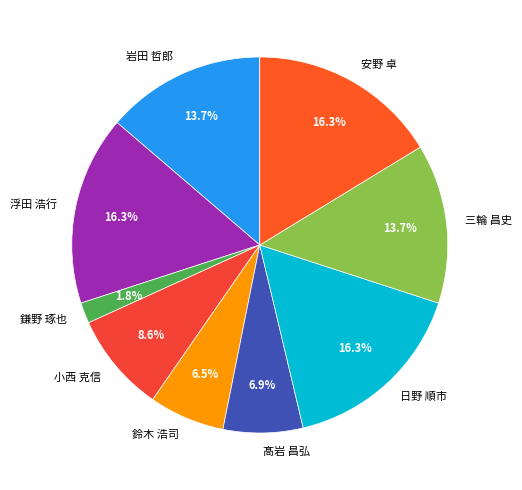

How many segments does this pie chart have?

9